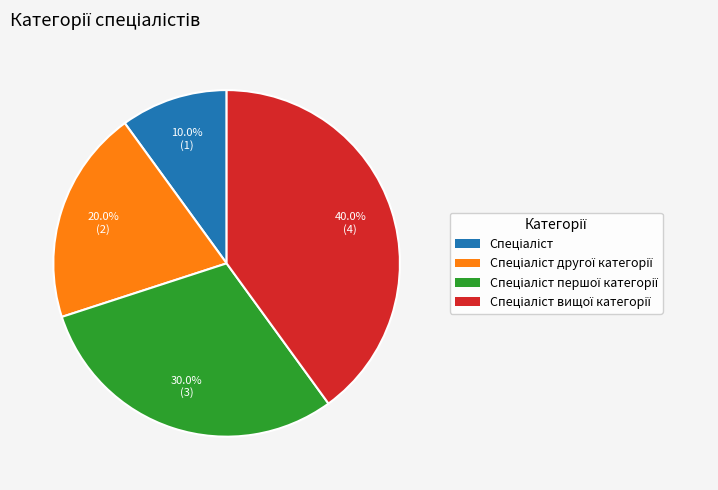

Is there a majority slice in this chart?

No